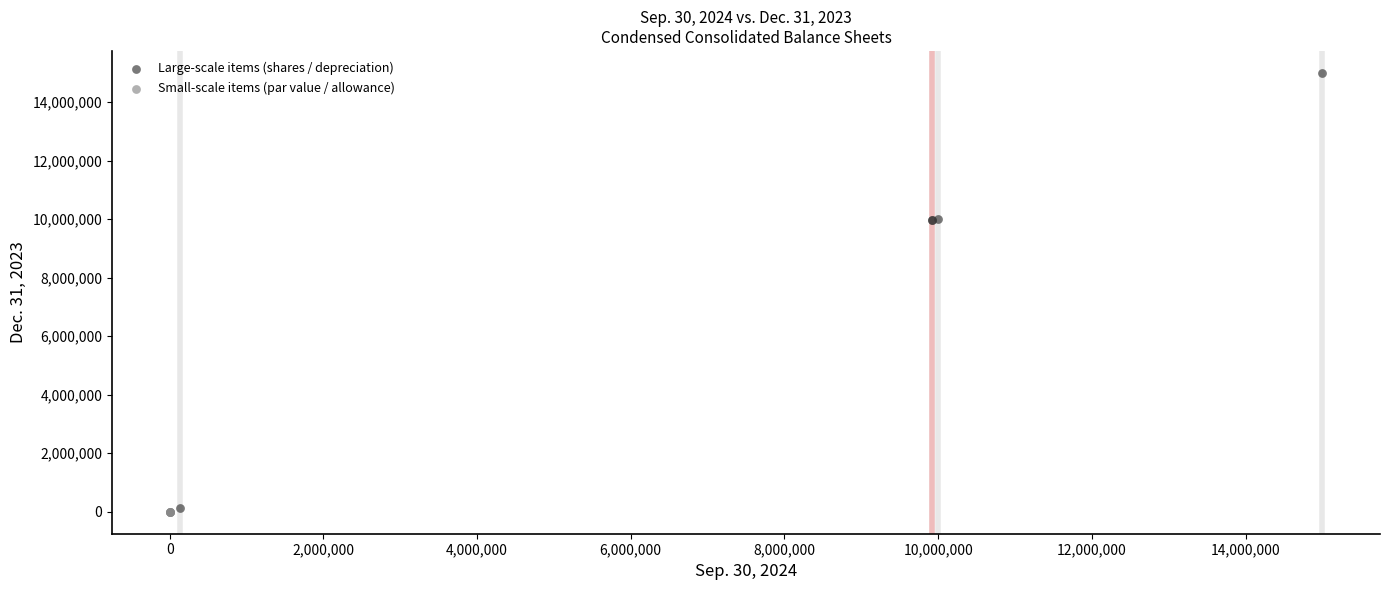

Which series has the widest spread of Y values?

Large-scale items (shares / depreciation)